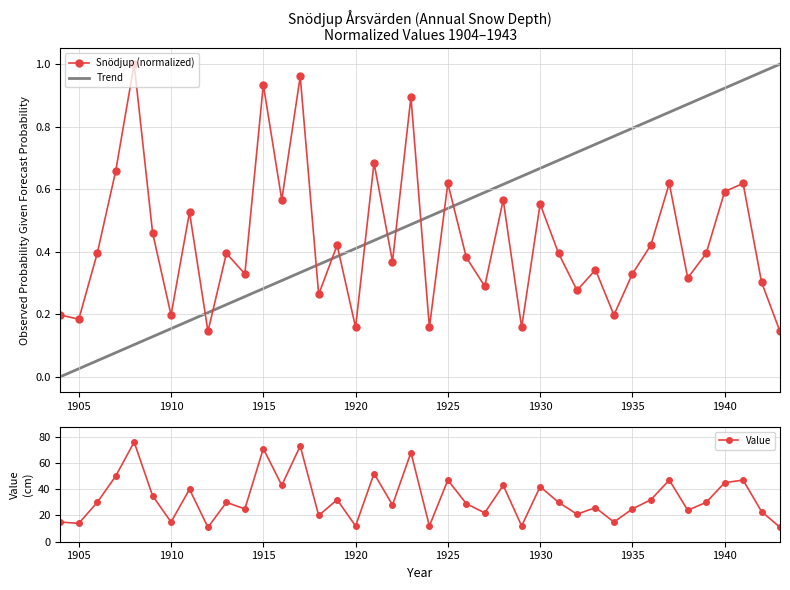

Reading left to right, list all the values displayed in this chart.

1904=0.2	1905=0.2	1906=0.4	1907=0.7	1908=1.0	1909=0.5	1910=0.2	1911=0.5	1912=0.1	1913=0.4	1914=0.3	1915=0.9	1916=0.6	1917=1.0	1918=0.3	1919=0.4	1920=0.2	1921=0.7	1922=0.4	1923=0.9	1924=0.2	1925=0.6	1926=0.4	1927=0.3	1928=0.6	1929=0.2	1930=0.6	1931=0.4	1932=0.3	1933=0.3	1934=0.2	1935=0.3	1936=0.4	1937=0.6	1938=0.3	1939=0.4	1940=0.6	1941=0.6	1942=0.3	1943=0.1